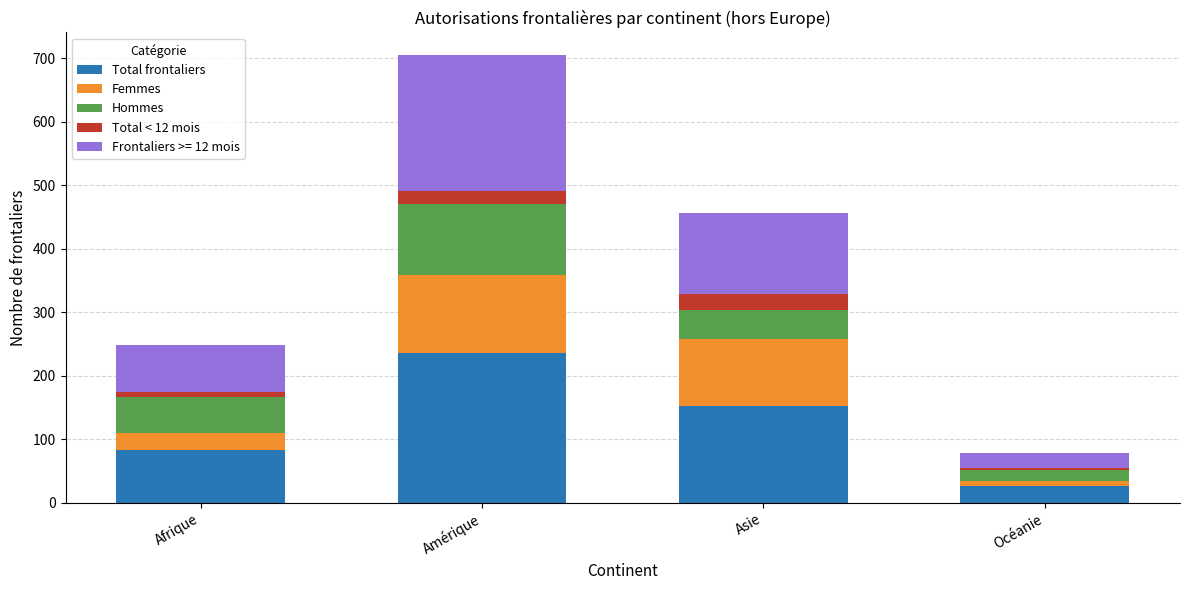

What is the average value of the Total frontaliers series?

124